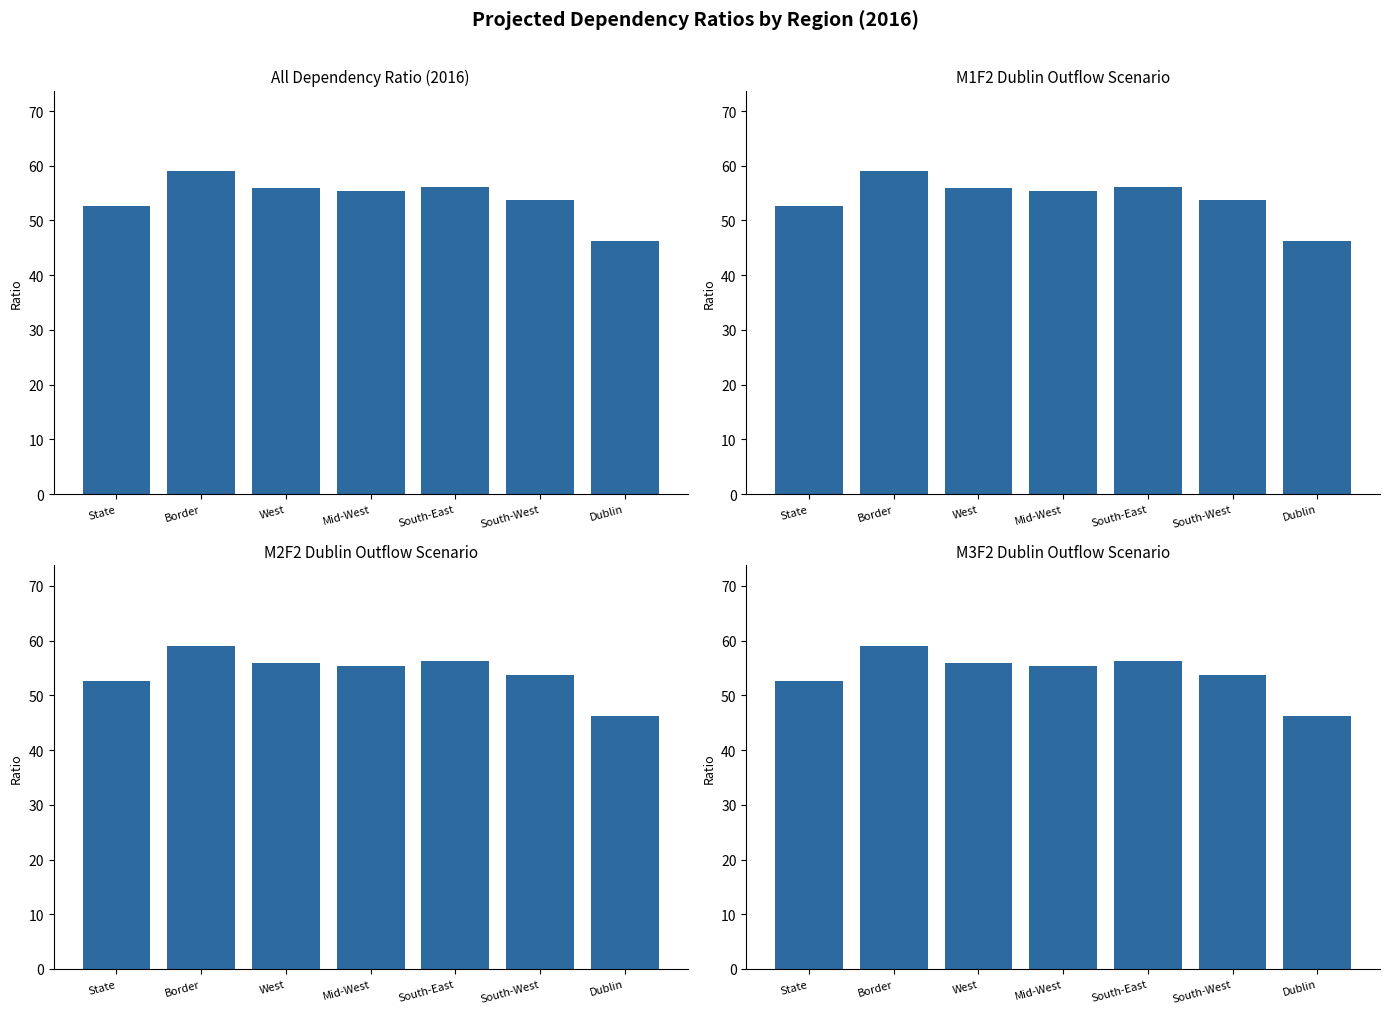

What is the minimum value shown in the chart?

46.3